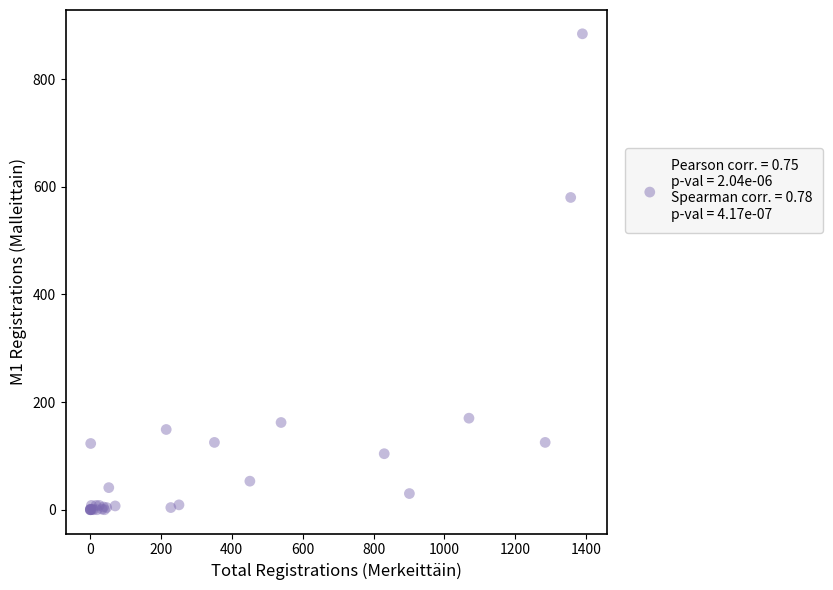

What Y value in the scatter plot is closest to 442?

580